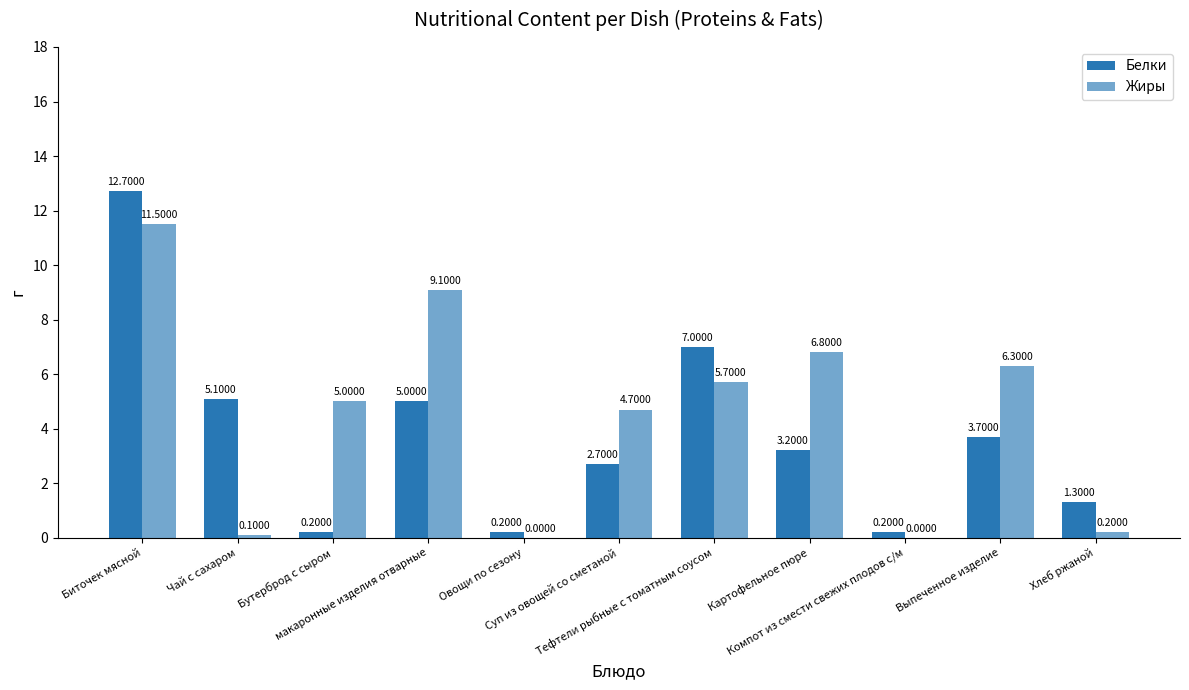

Are the bars horizontal?

No